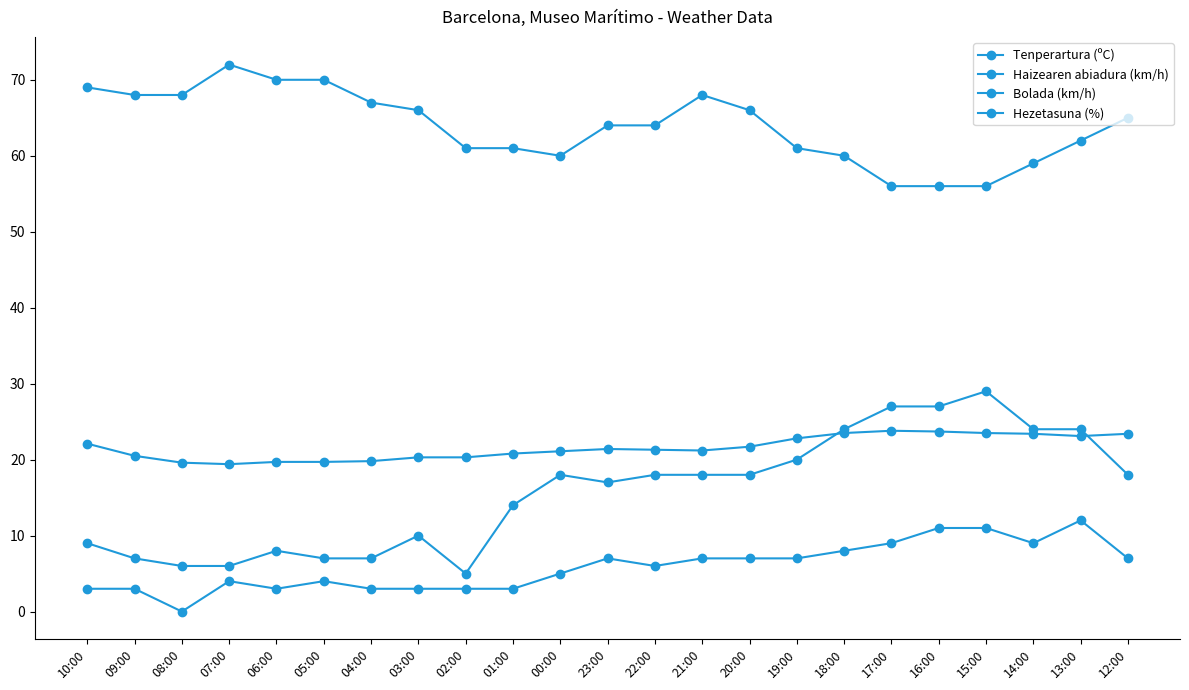

How many data points does each series have?

23